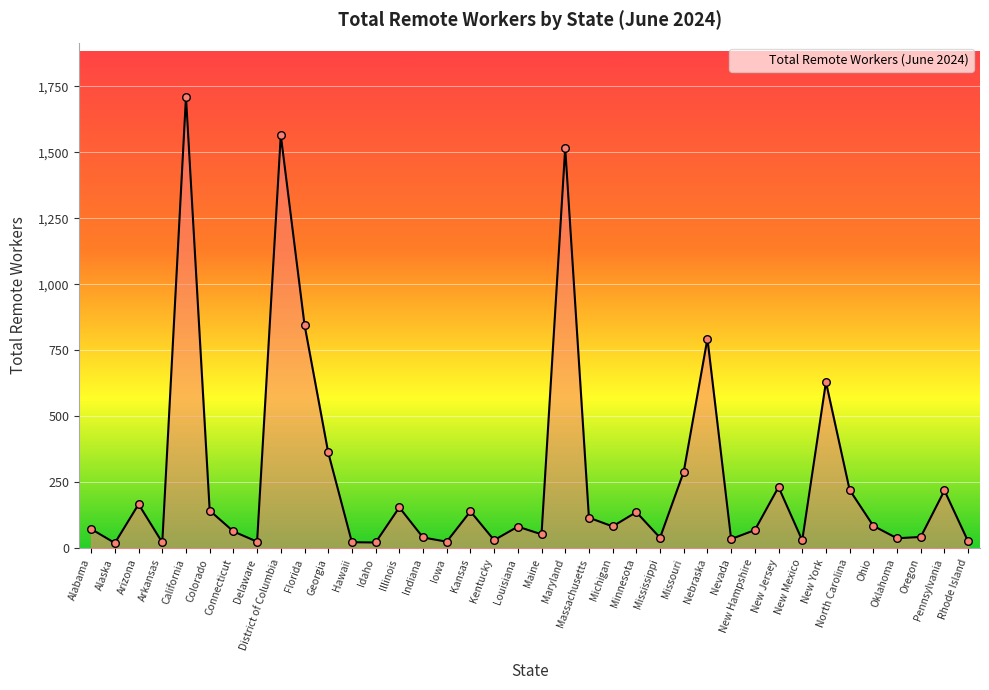

Approximately how many times larger is the value at Maine compared to Kansas?

0.4